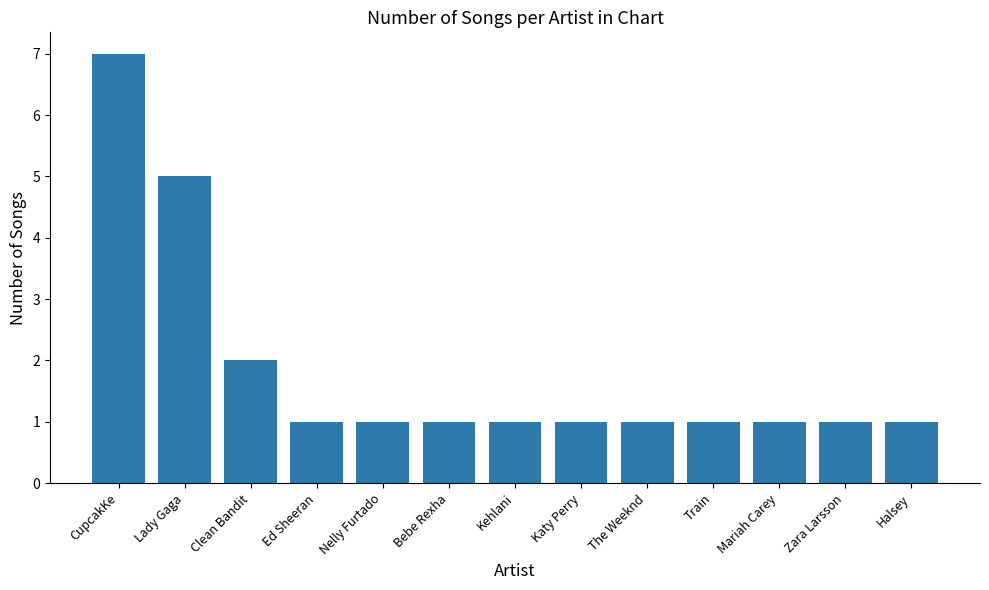

Where is the data nearest to the value 4?

Lady Gaga